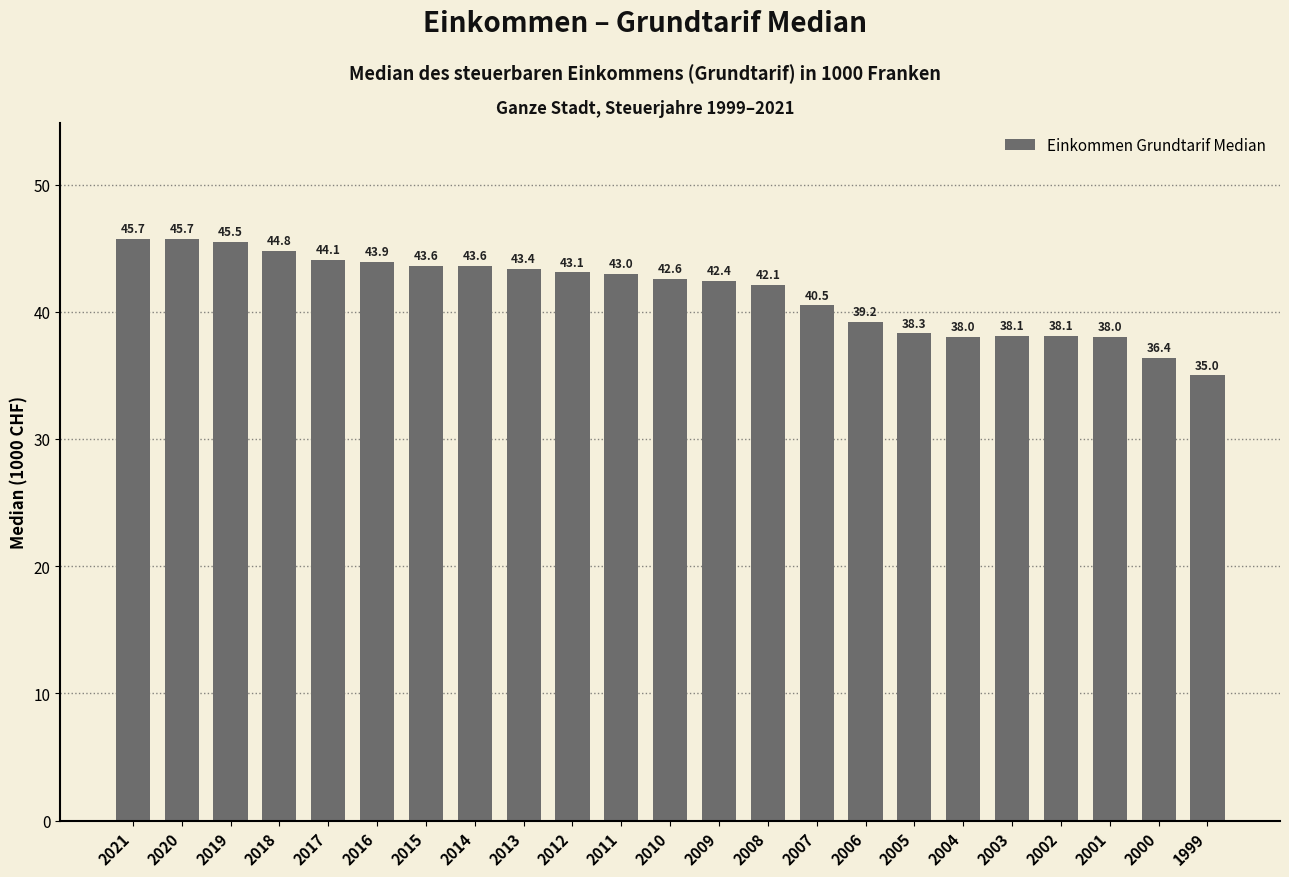

What is the greatest value displayed?

45.7